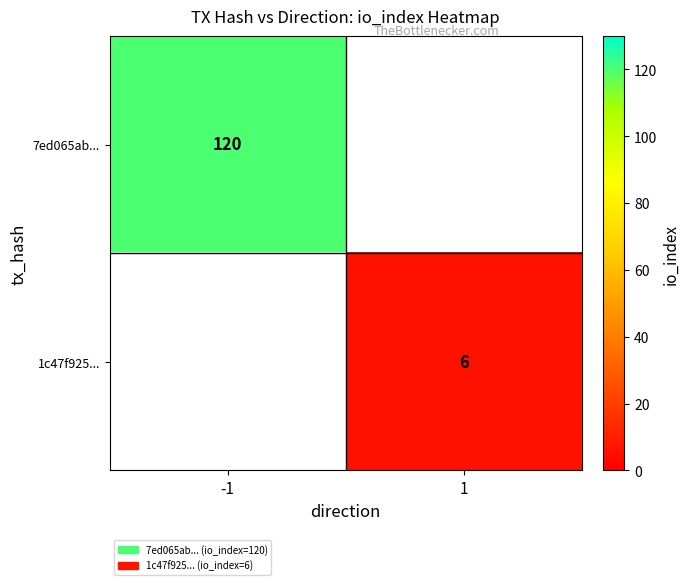

Is the value of 1c47f925... at 1 greater than the value of 7ed065ab... at -1?

No